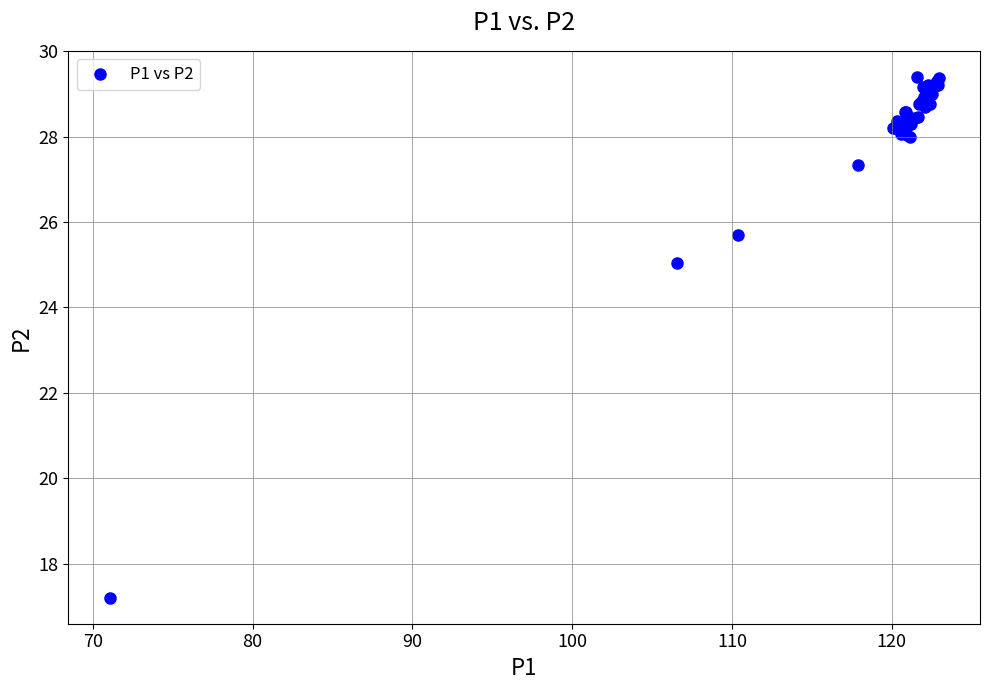

What Y value in the scatter plot is closest to 23?

25.0